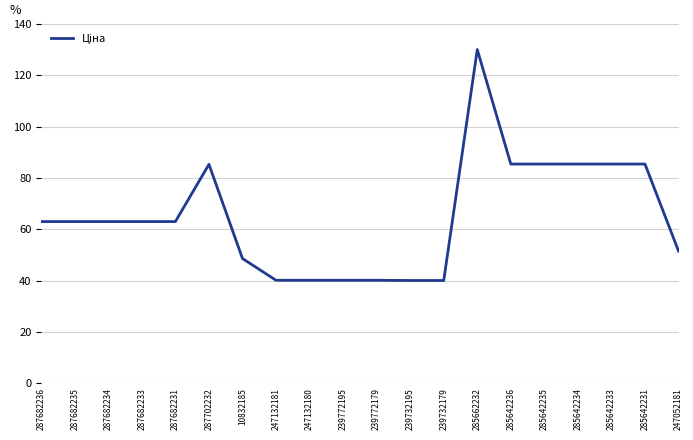

What is the approximate value at 239772195?

40.1